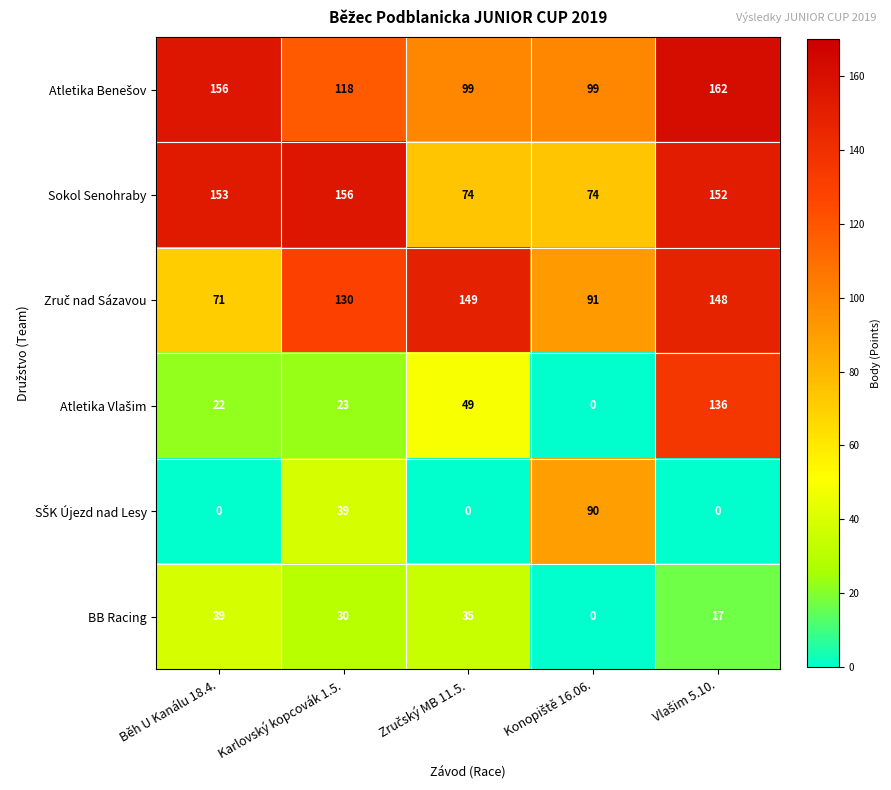

At which label does Sokol Senohraby first exceed 152?

Běh U Kanálu 18.4.